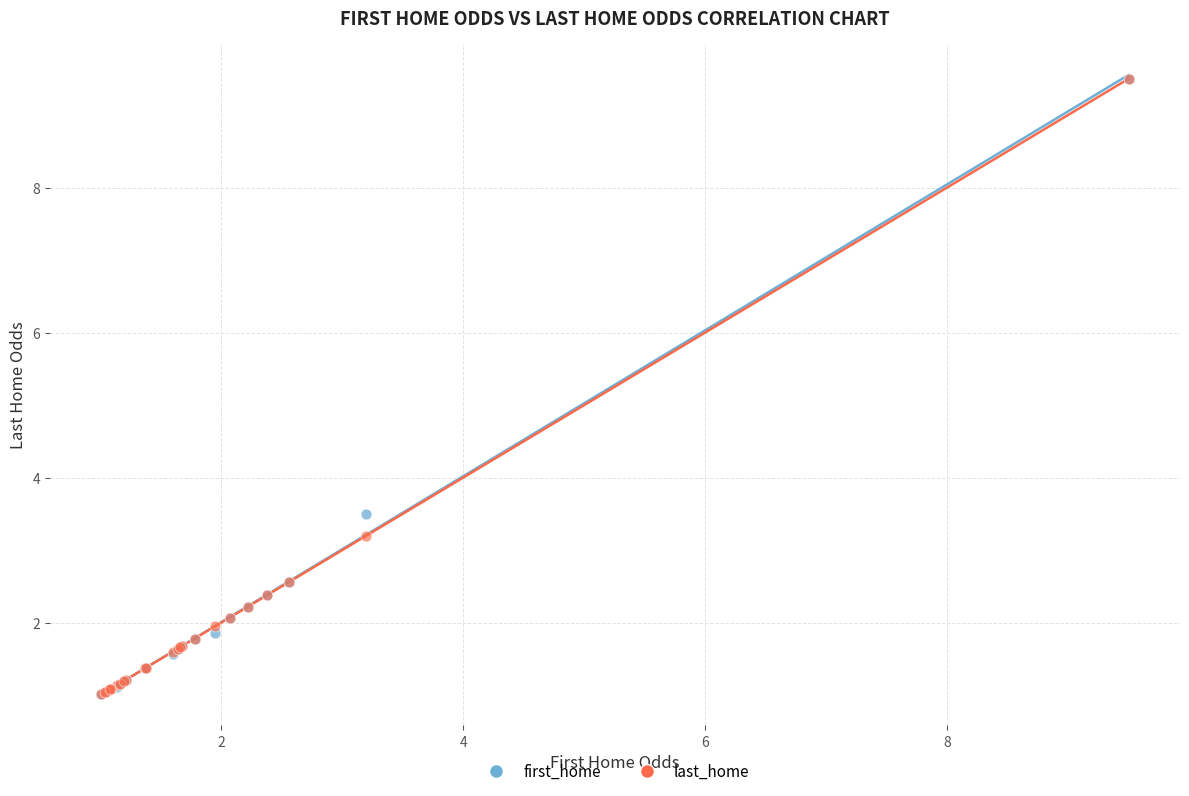

In the last_home series, what Y value is closest to 5?

3.2